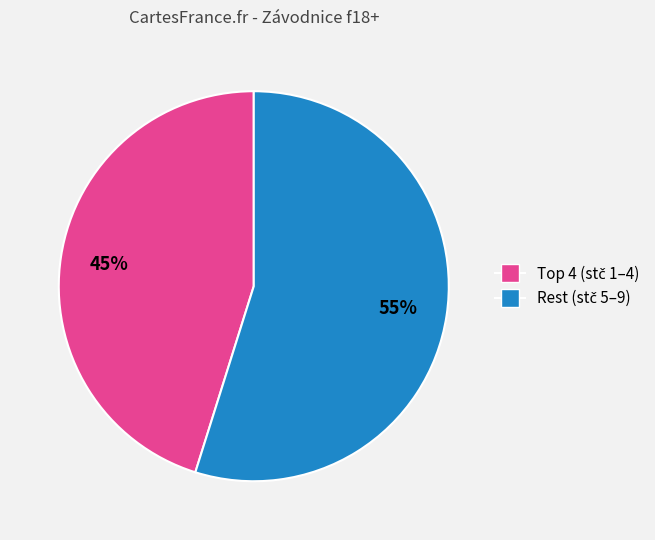

Does any single category account for the majority?

Yes